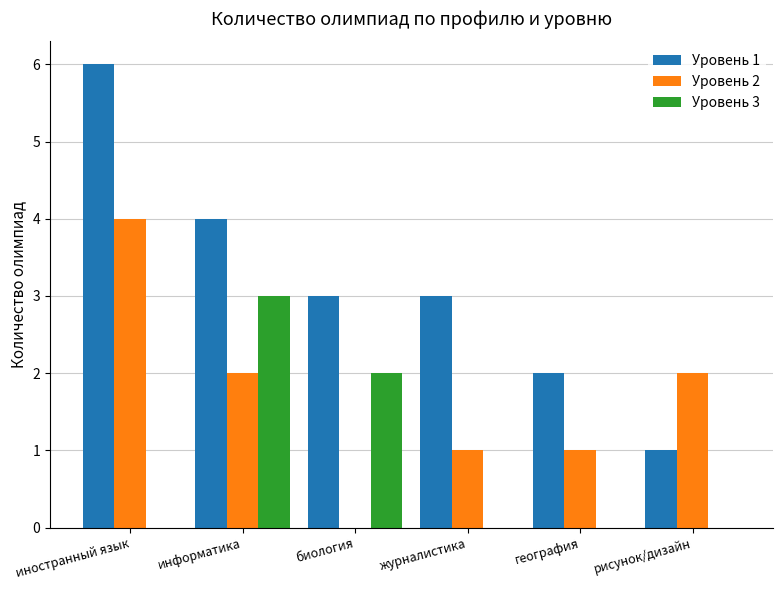

How many groups of bars are there?

6